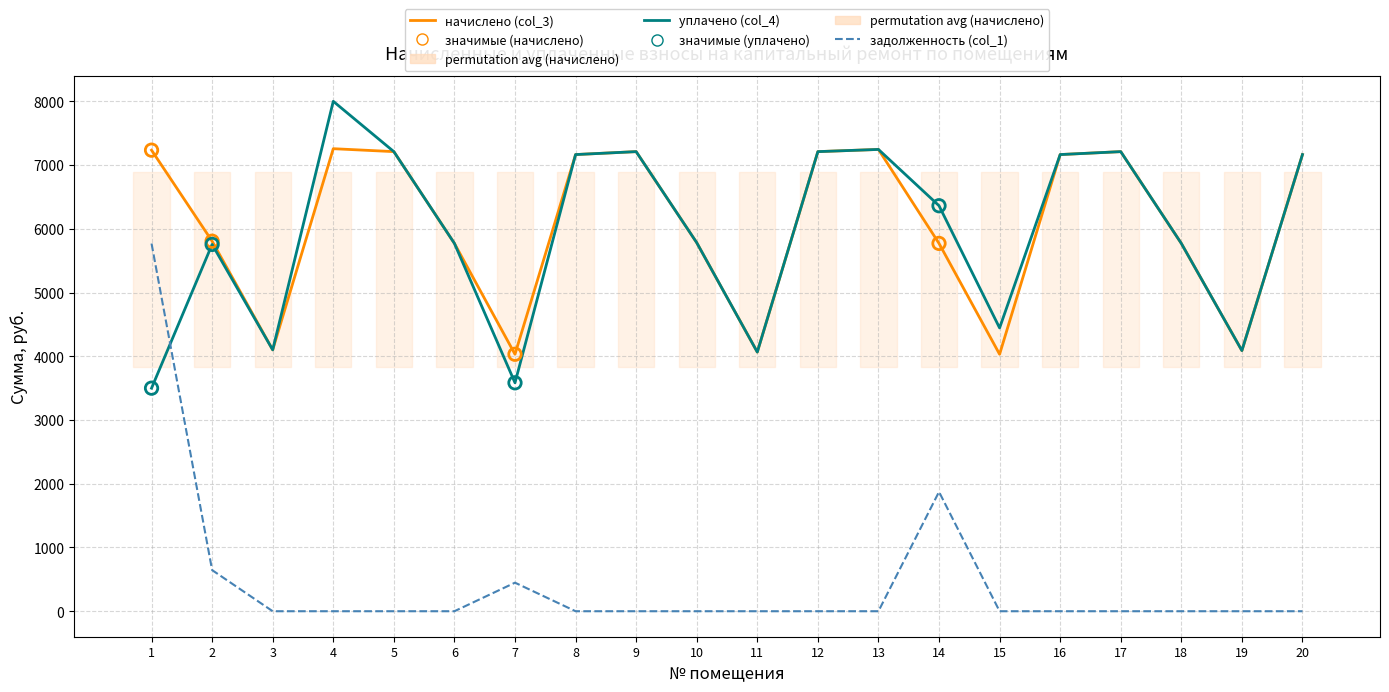

Which series has the largest Y range (max minus min)?

задолженность (col_1)